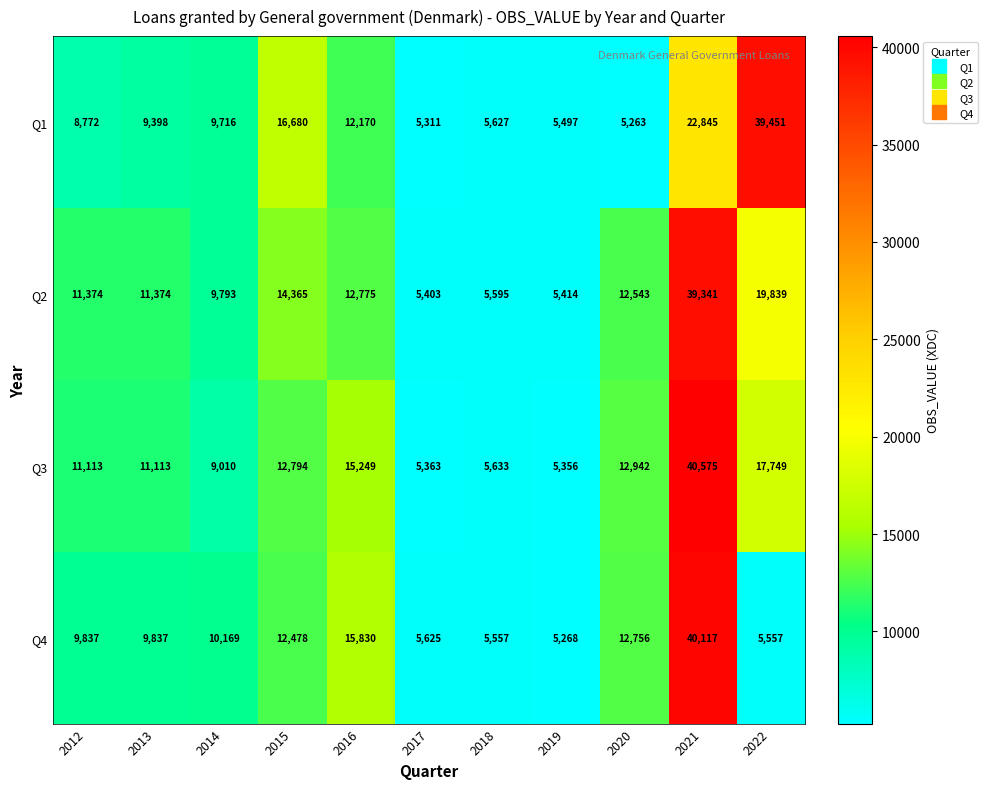

Rank the series at 2019 from highest to lowest value.

Q1, Q2, Q3, Q4